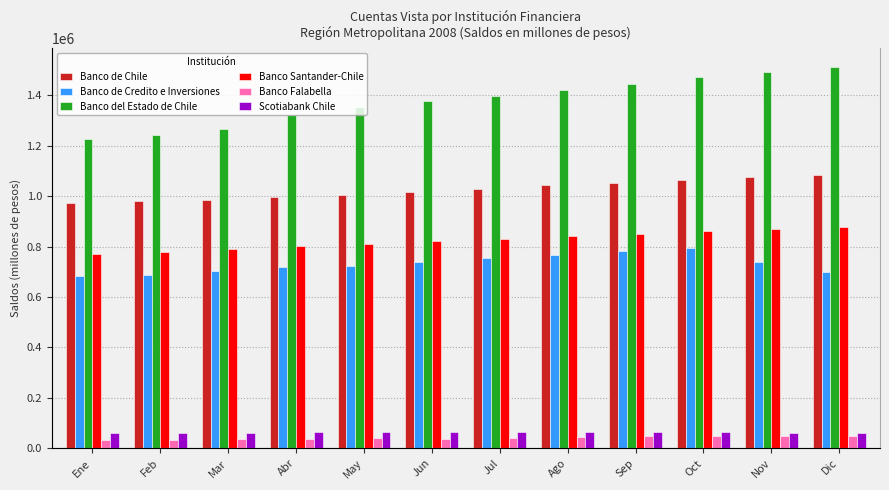

Reading left to right, extract all data points from this chart.

Banco de Chile: 971097	978865	985305	996312	1005983	1017351	1029334	1042694	1052262	1063830	1077075	1084429
Banco de Credito e Inversiones: 681885	688995	703187	719810	721815	736770	753984	765158	781307	793963	737635	698221
Banco del Estado de Chile: 1224965	1241467	1266937	1320910	1352186	1375056	1396649	1419408	1443493	1470517	1490759	1510530
Banco Santander-Chile: 770758	779420	789737	801416	811930	821370	831005	840185	850146	861282	867938	876810
Banco Falabella: 31559	32276	36709	38571	39482	35181	42751	45220	47268	48697	49906	50739
Scotiabank Chile: 62631	62825	62845	64649	64741	64233	64291	64294	64134	63850	60300	59900